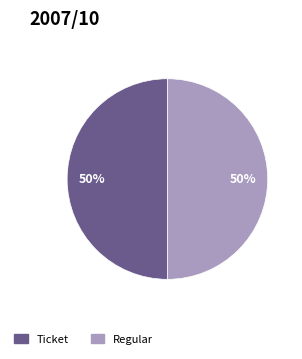

Combined, do Regular and Ticket account for over 50%?

Yes